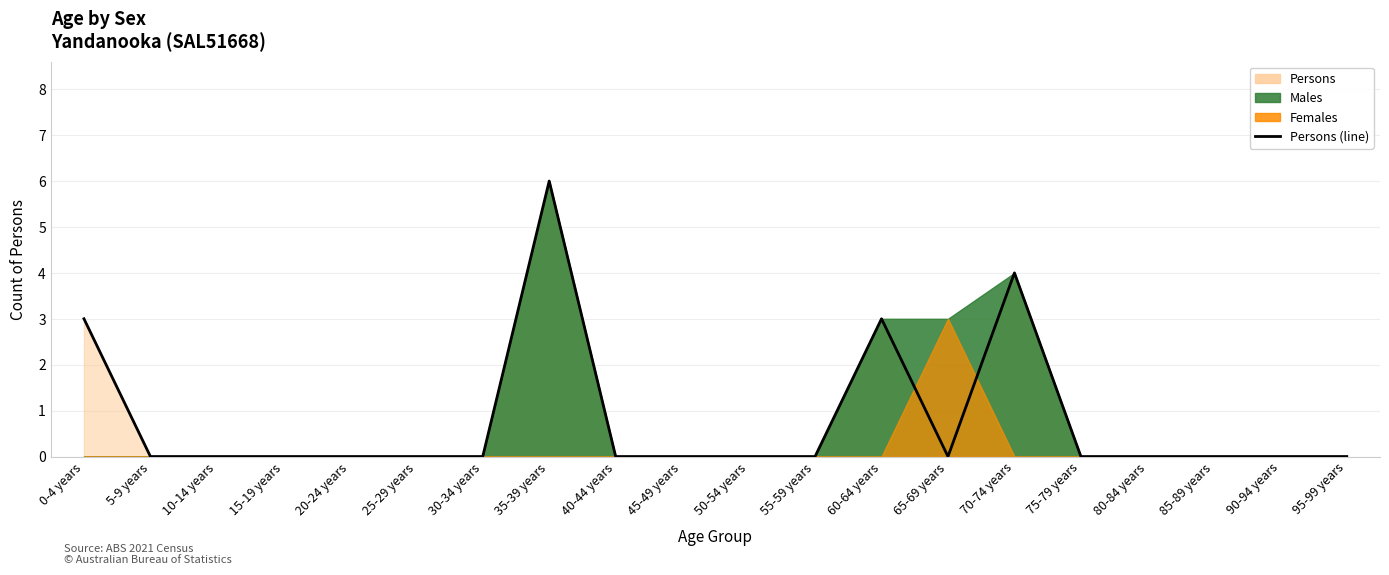

What is the average value?

1